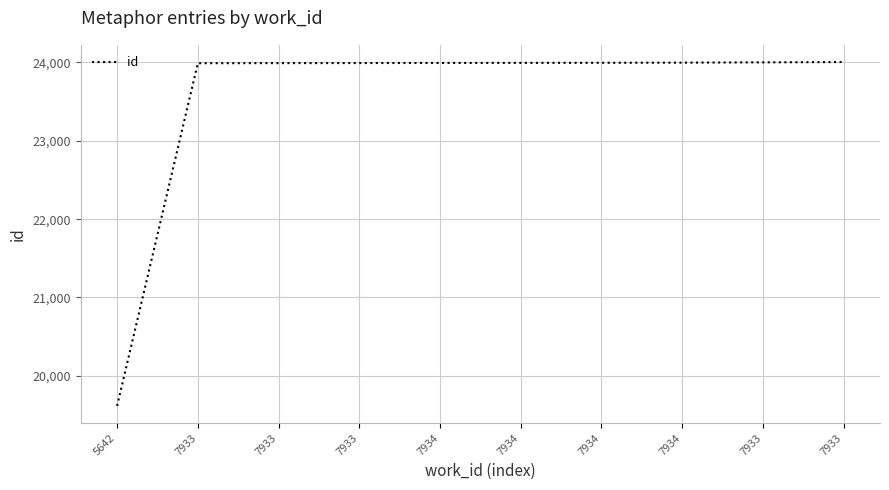

True or false: the data shows 24006 at 7933.

True